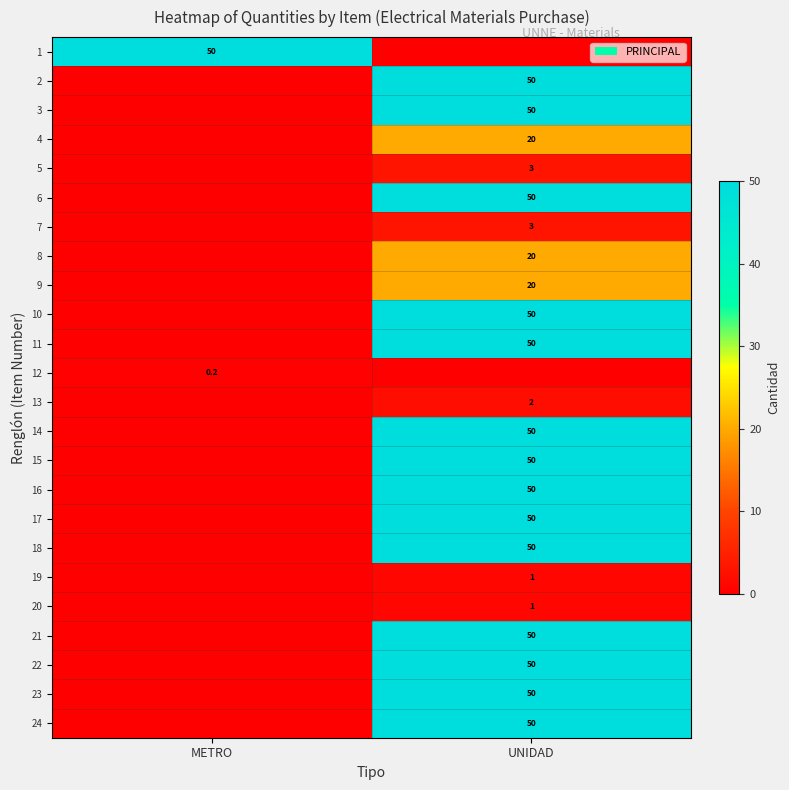

What is the difference between the maximum and minimum values in the row_1 series?

50.0